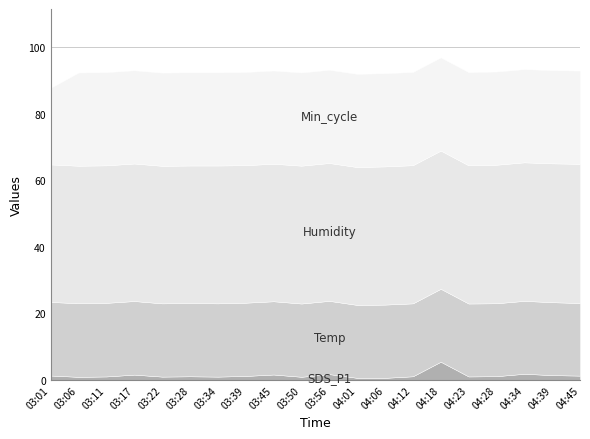

Rank the categories by Temp value from highest to lowest.

03:01, 03:06, 03:11, 03:17, 03:22, 03:28, 03:34, 03:39, 03:45, 03:50, 03:56, 04:06, 04:01, 04:12, 04:18, 04:23, 04:28, 04:34, 04:39, 04:45